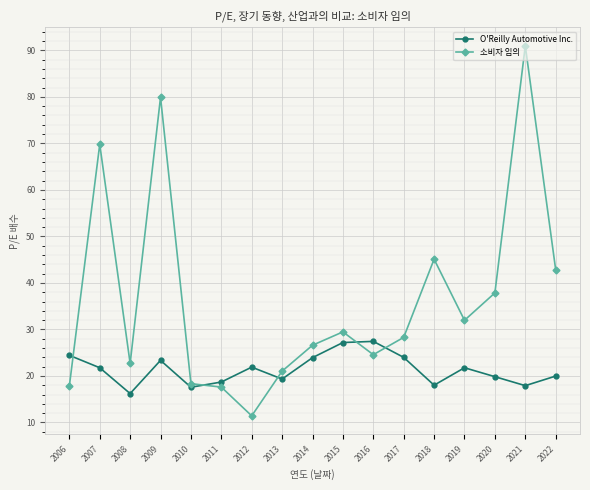

What is the sum of all 소비자 임의 values?

616.4